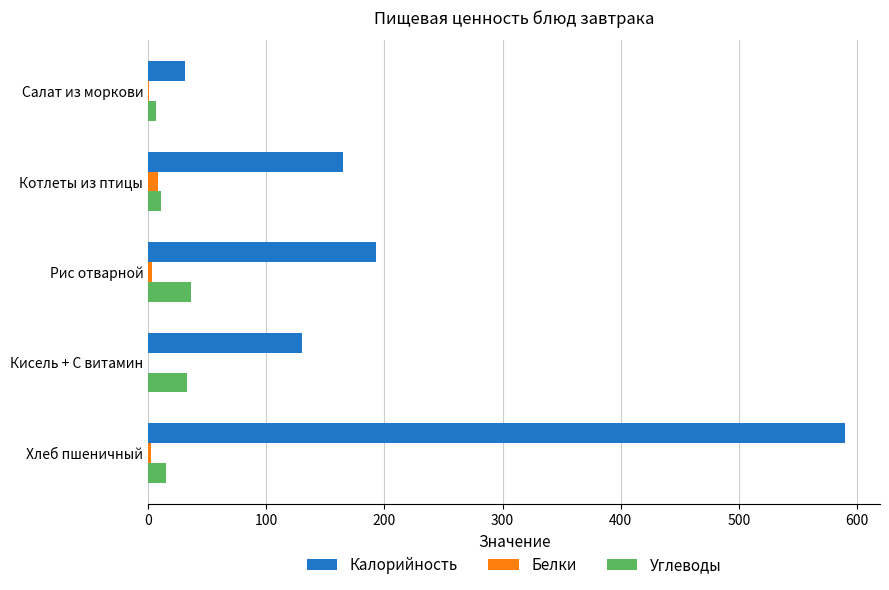

What is the greatest value displayed?

589.9